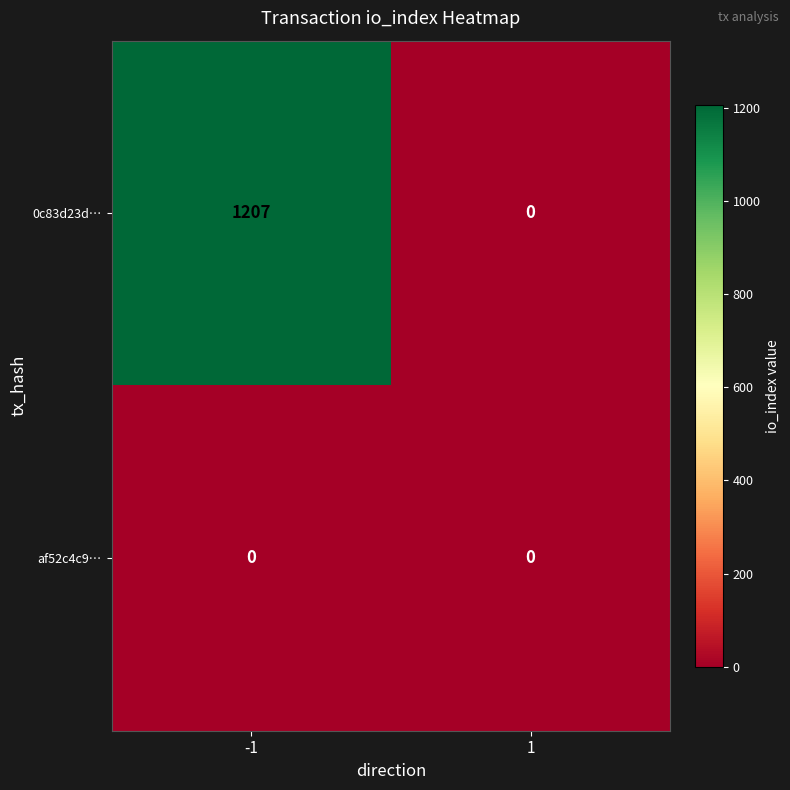

What is the highest value of the 0c83d23d… series?

1207